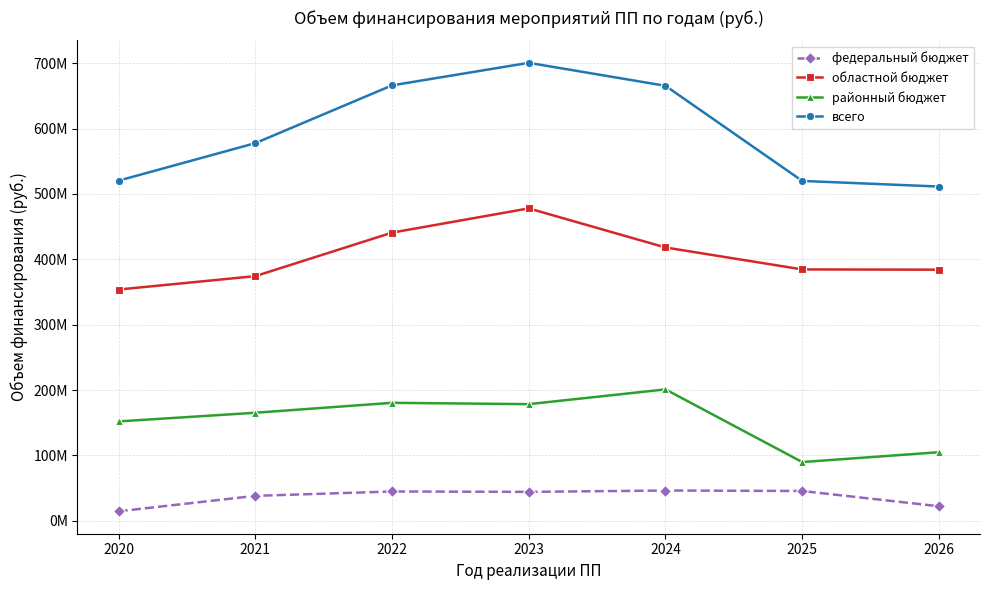

What is the minimum value shown in the chart?

14524457.2